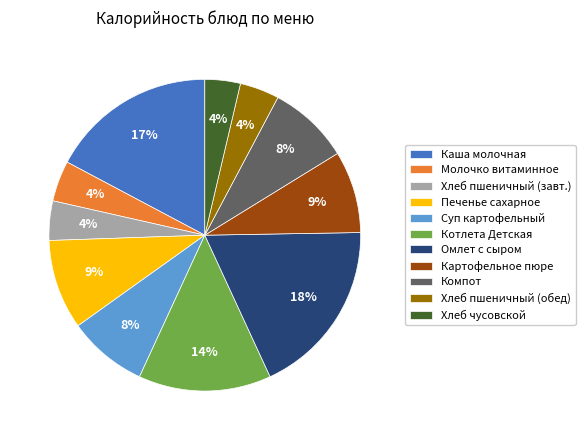

True or false: Суп картофельный accounts for 8% of the total.

True